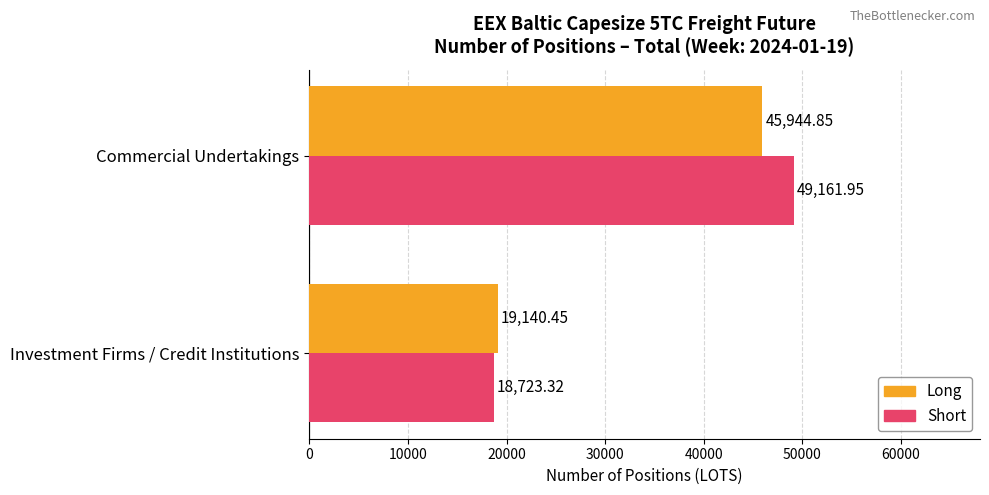

Which series has the largest total across all categories?

Short